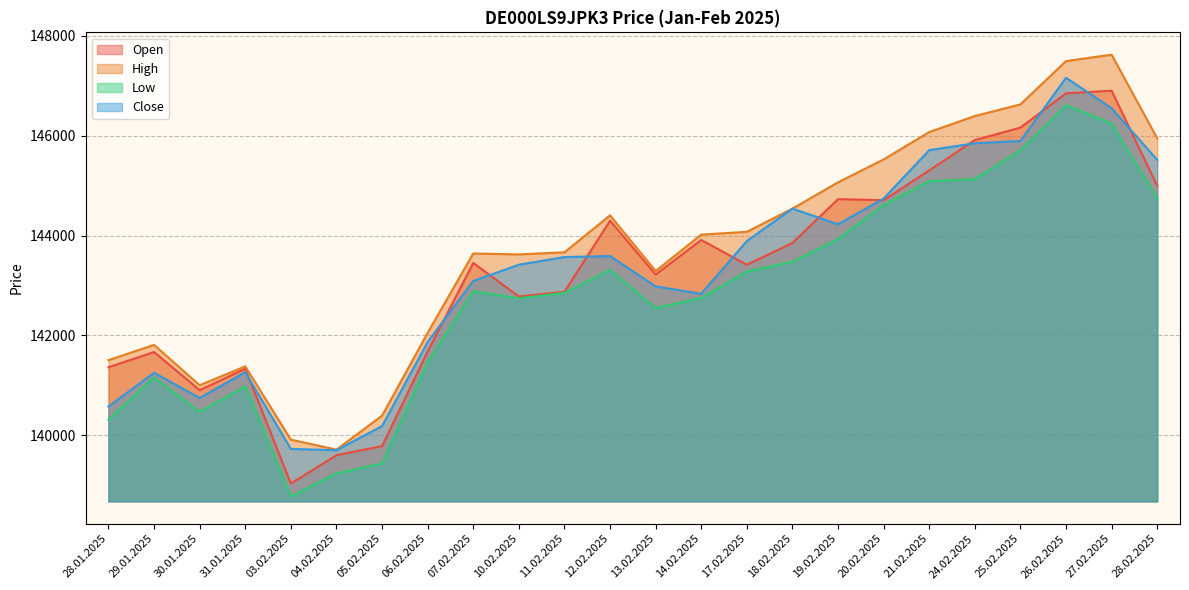

What is the total value across all series at 17.02.2025?

574662